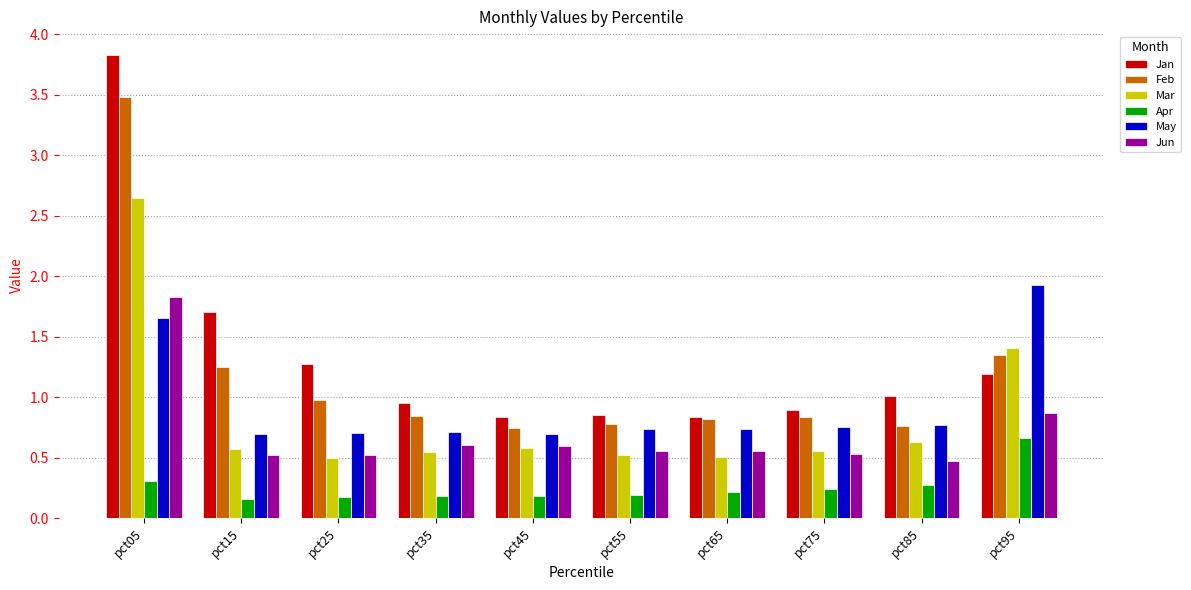

Is the value of Jun at pct85 greater than the value of Jan at pct65?

No